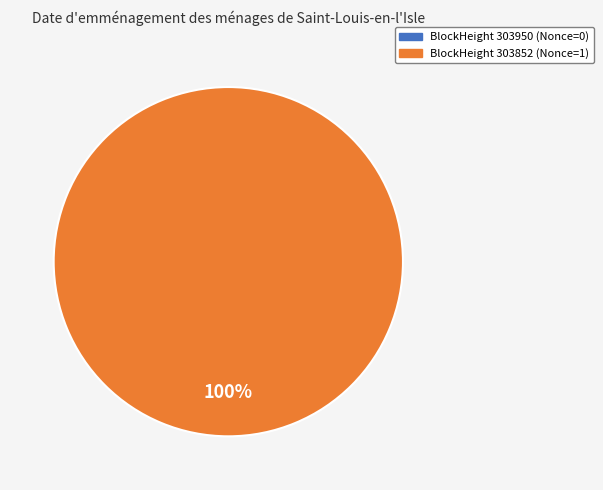

Rank the categories by value from lowest to highest.

303950, 303852